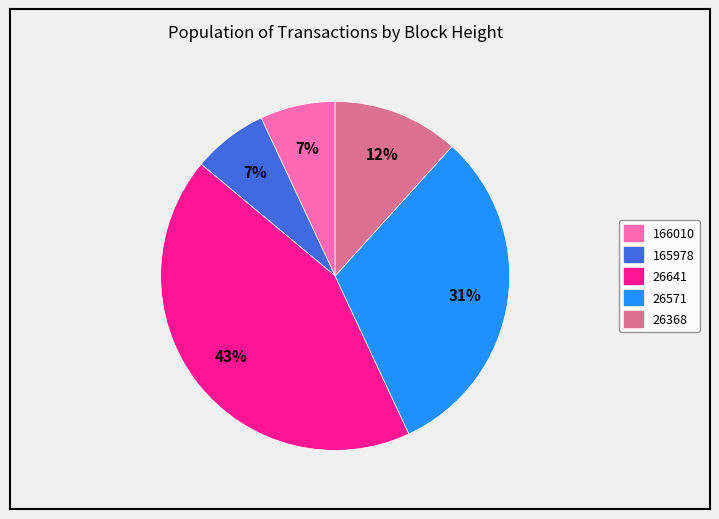

Which slice is the largest?

26641